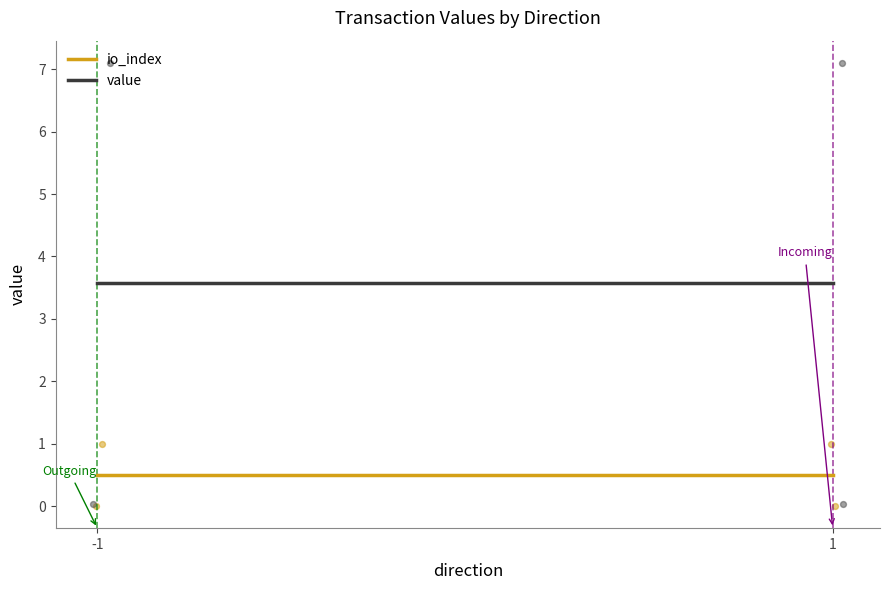

Which series reaches the minimum Y coordinate?

io_index